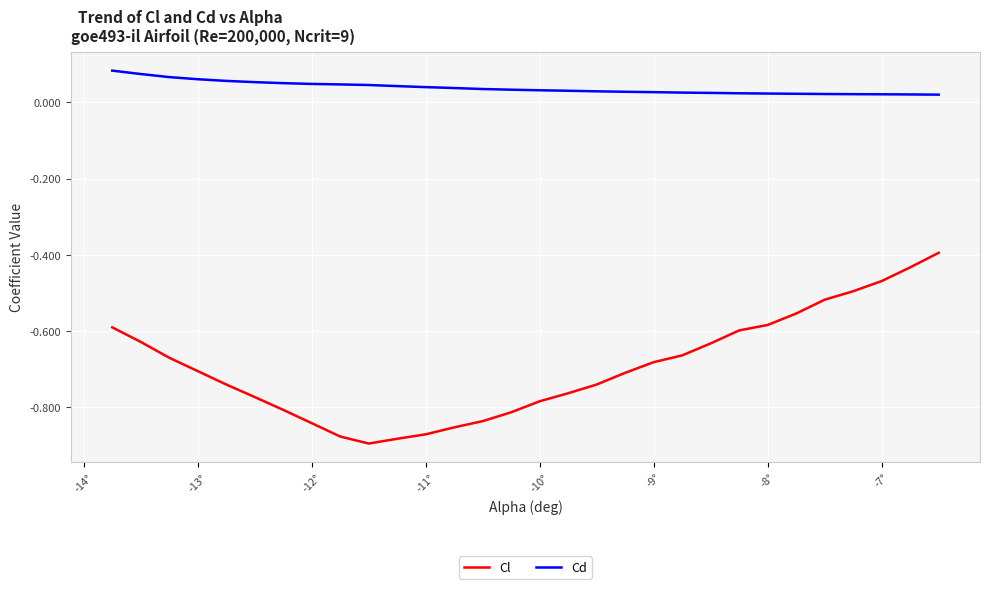

Count the Cd values in the range 0 to 1.

30